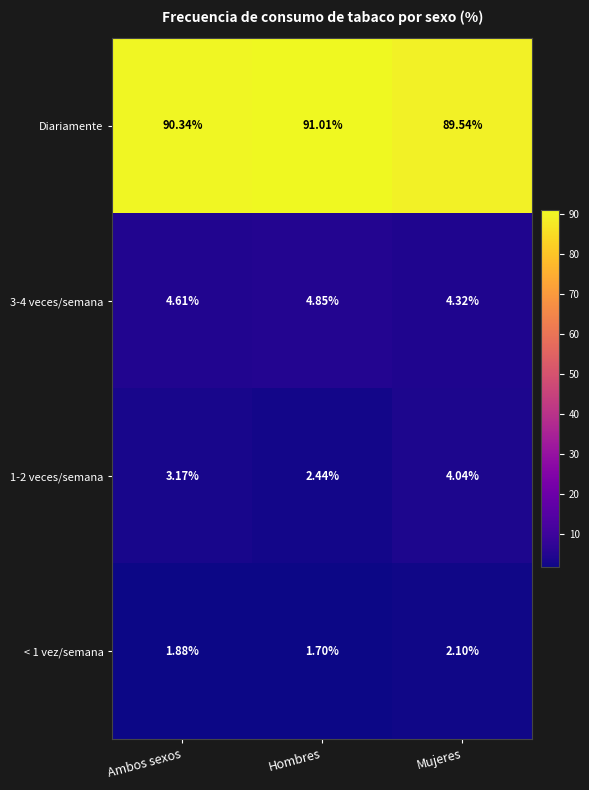

Which label corresponds to the smallest value in the chart?

Hombres